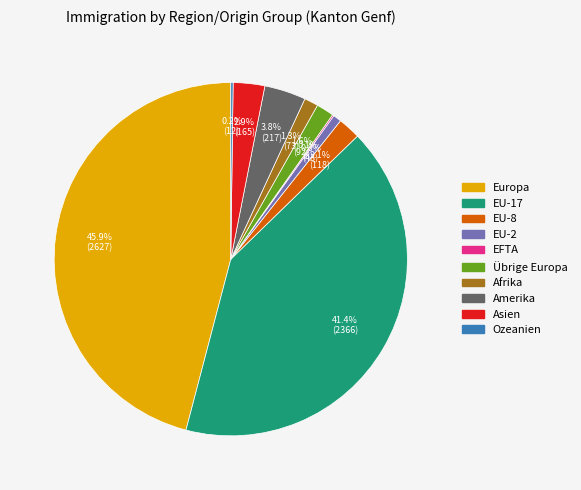

Which slice is the largest?

Europa